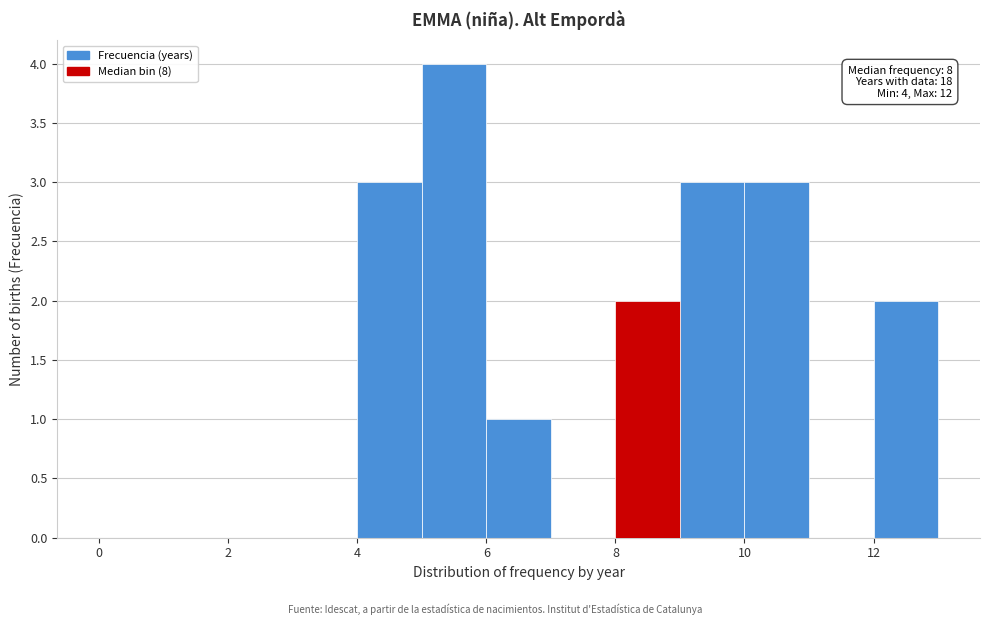

Over which range of the x-axis is the bar tallest?

5 to 6